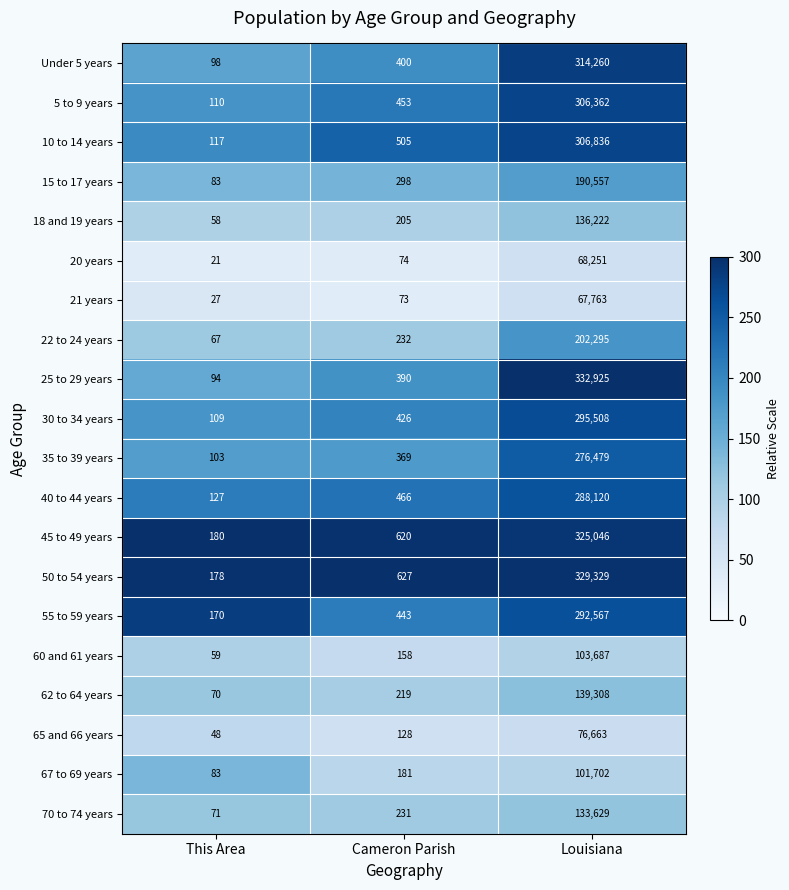

How many distinct data groups are displayed?

20